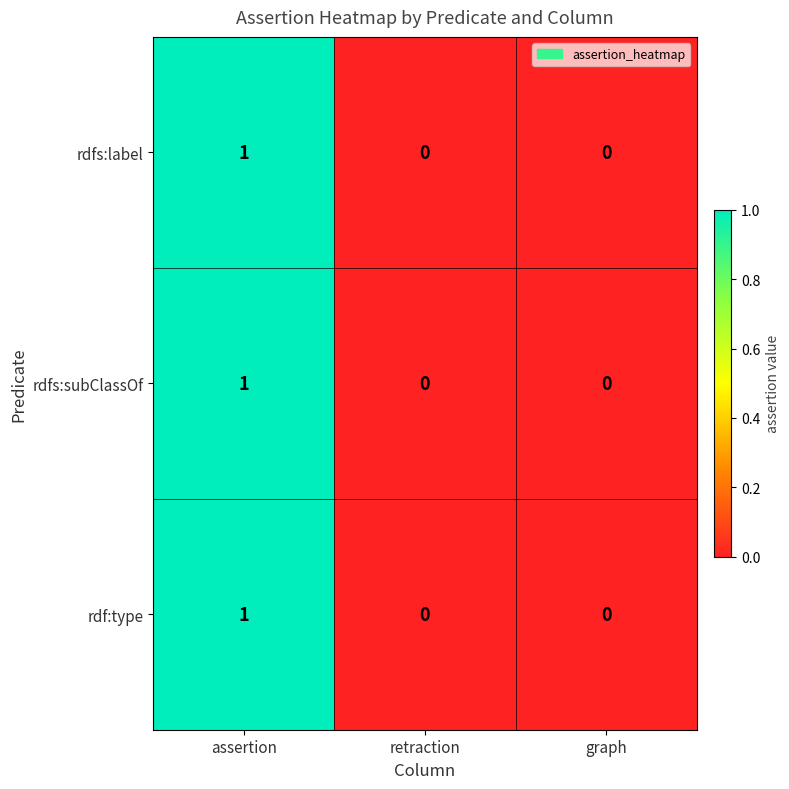

Count the rdfs:subClassOf values in the range 0 to 1.

3